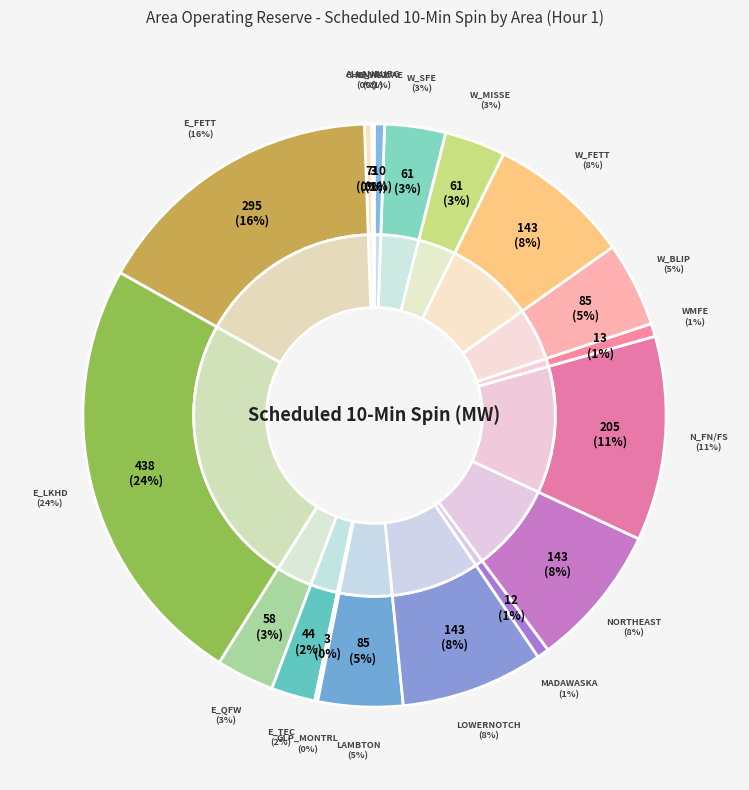

Rank the categories by value from lowest to highest.

CHATS230, ALLANBURG, GLP_MONTRL, CHENAUX, W_WAWAE, MADAWASKA, WMFE, E_TEC, E_QFW, W_MISSE, W_SFE, LAMBTON, W_BLIP, LOWERNOTCH, NORTHEAST, W_FETT, N_FN/FS, E_FETT, E_LKHD